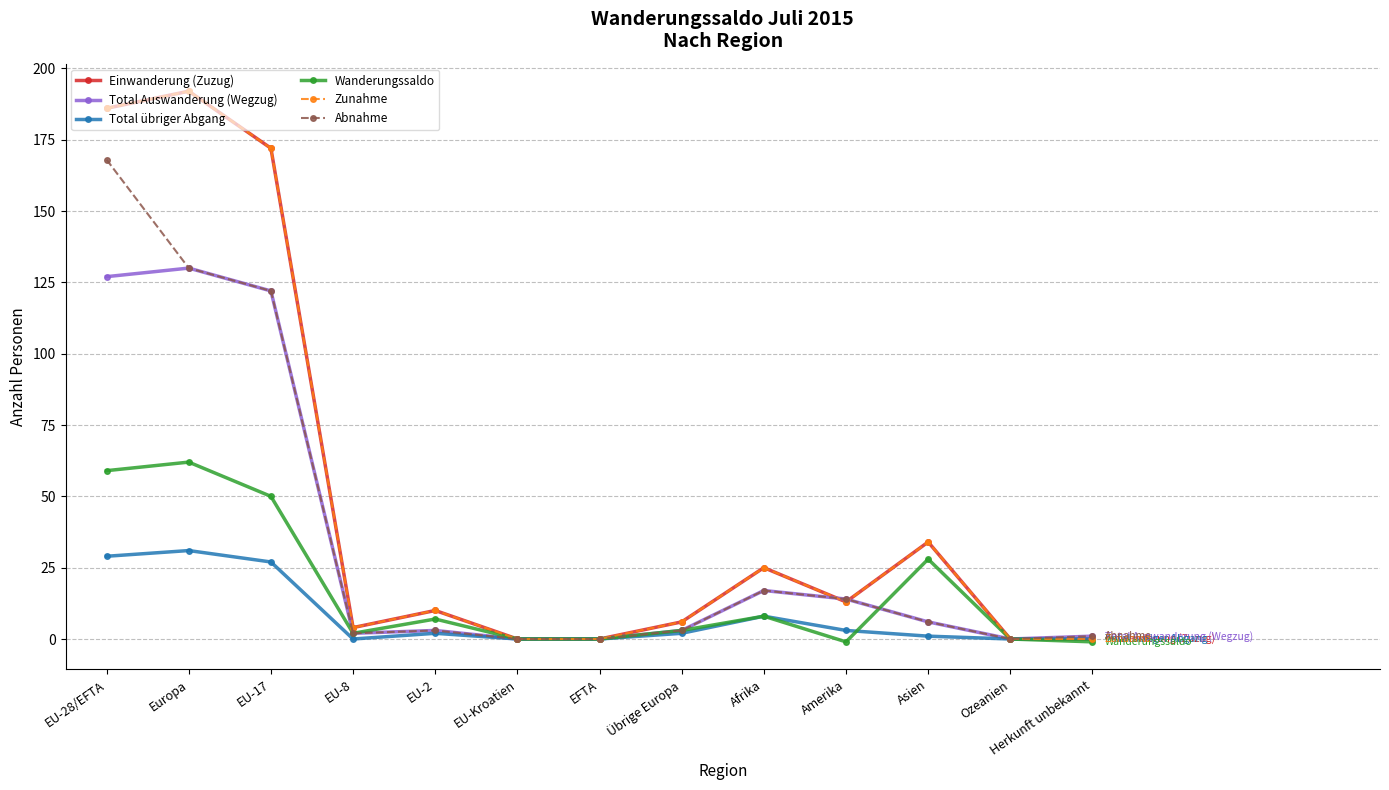

The value of Total übriger Abgang at EU-Kroatien is -13. True or false?

False